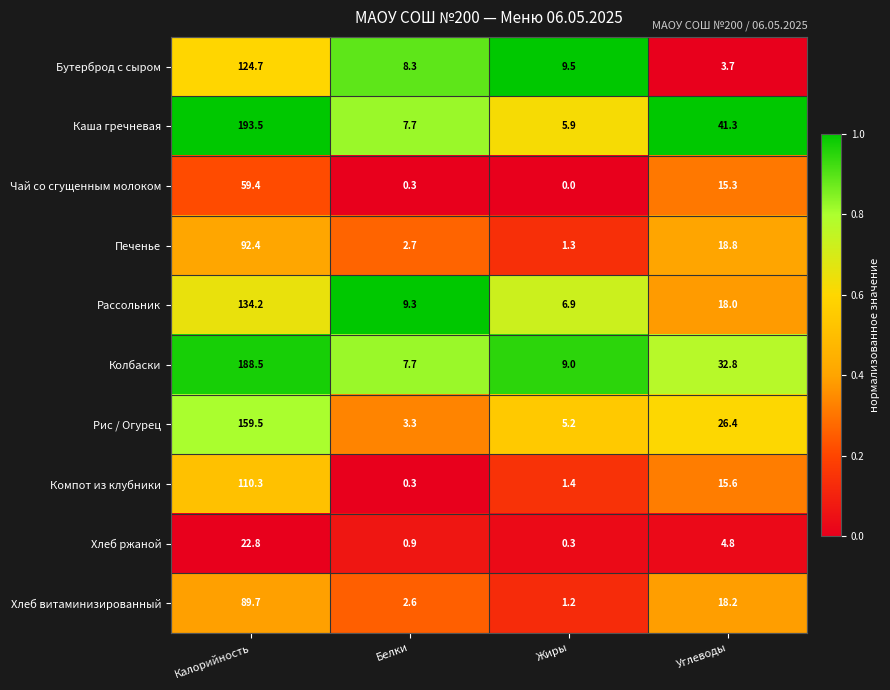

What is the difference between the Рассольник values at Калорийность and Углеводы?

116.2